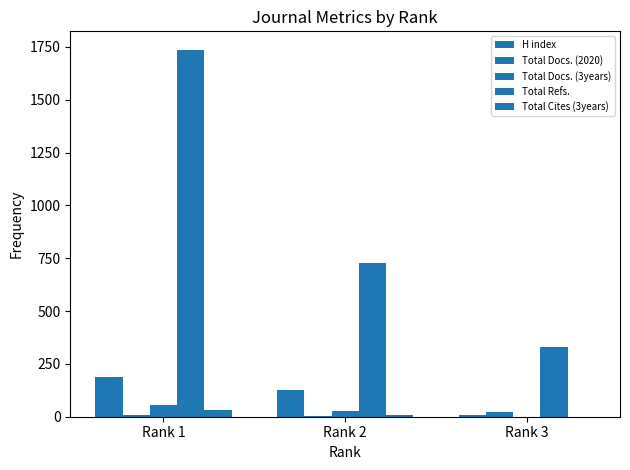

Reading left to right, transcribe all the data shown in this chart.

H index: 187	125	9
Total Docs. (2020): 6	4	20
Total Docs. (3years): 54	29	0
Total Refs.: 1737	728	330
Total Cites (3years): 31	6	0